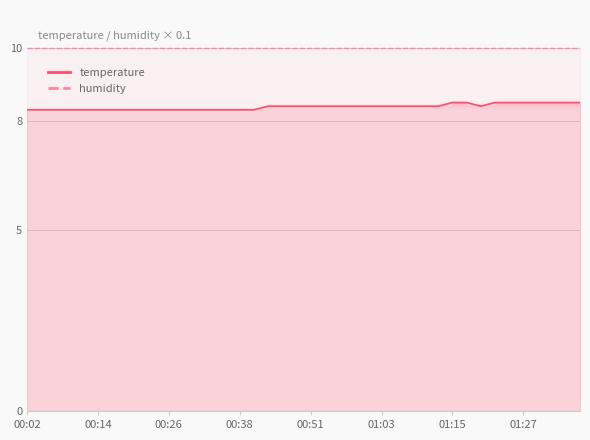

What is the change in value from 01:03 to 01:35?

+0.1